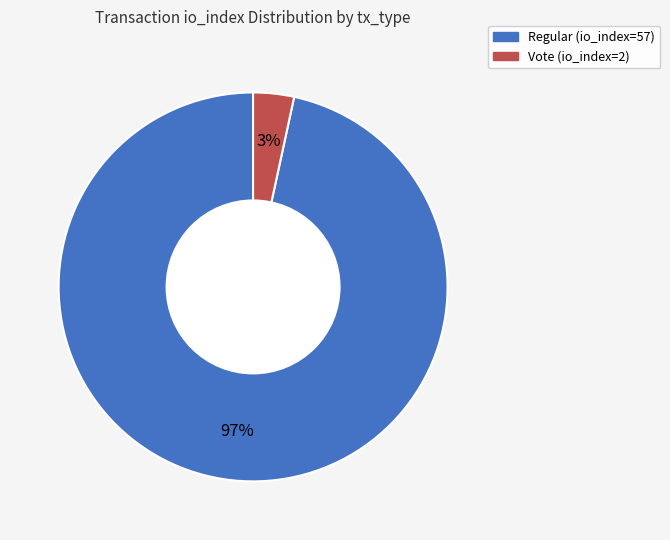

Count the number of slices in the pie.

2